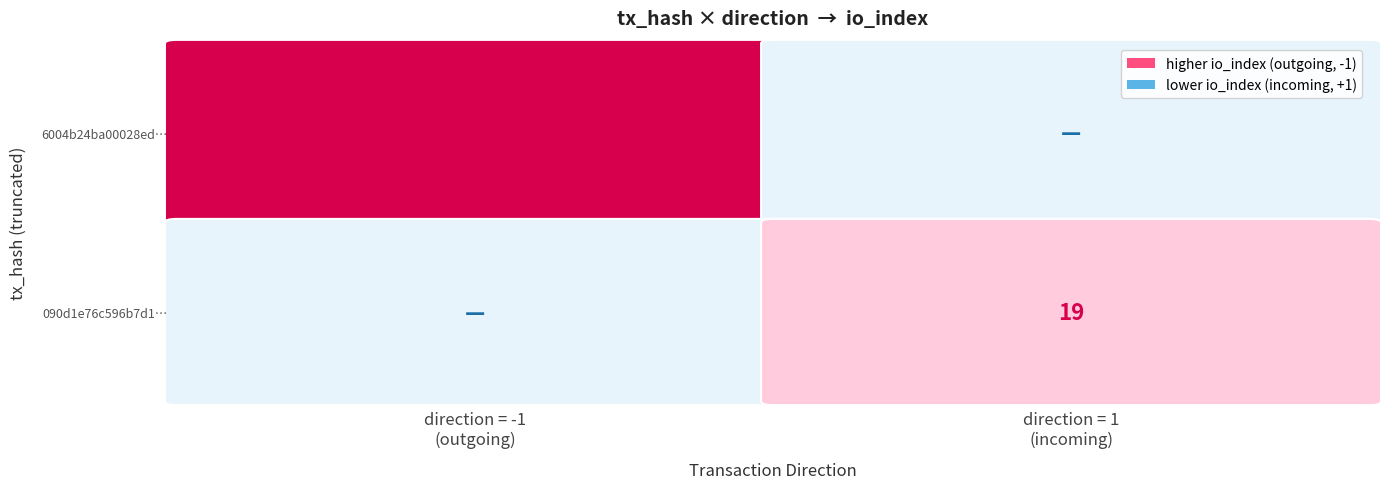

What is the sum of the 6004b24ba00028ed03fd11e33f158765cf7fe69 values at io_index and direction?

261